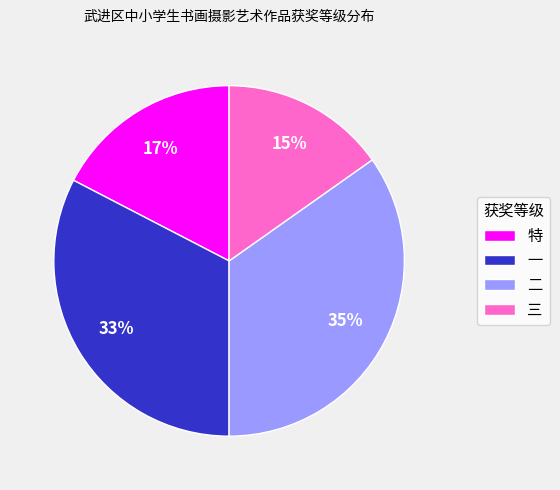

Does any single category account for the majority?

No